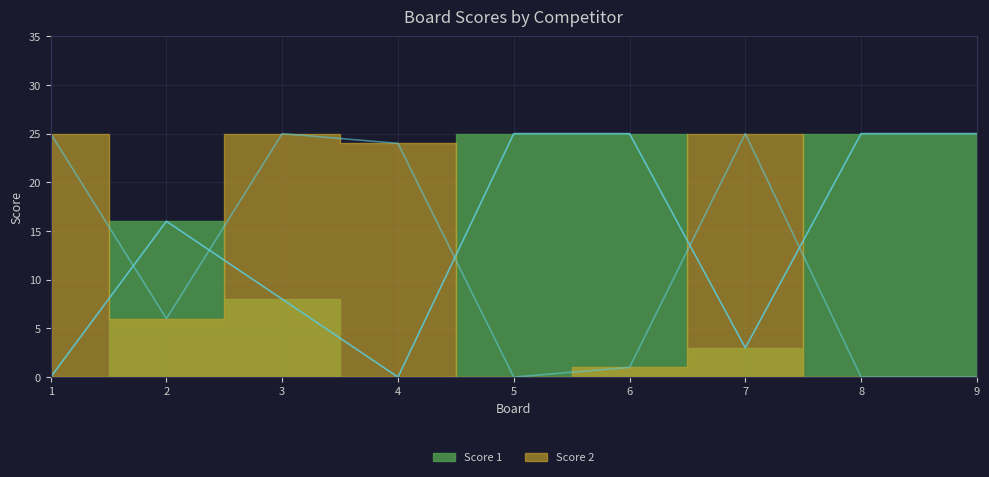

What is the difference between the Score 1 values at 5 and 2?

9